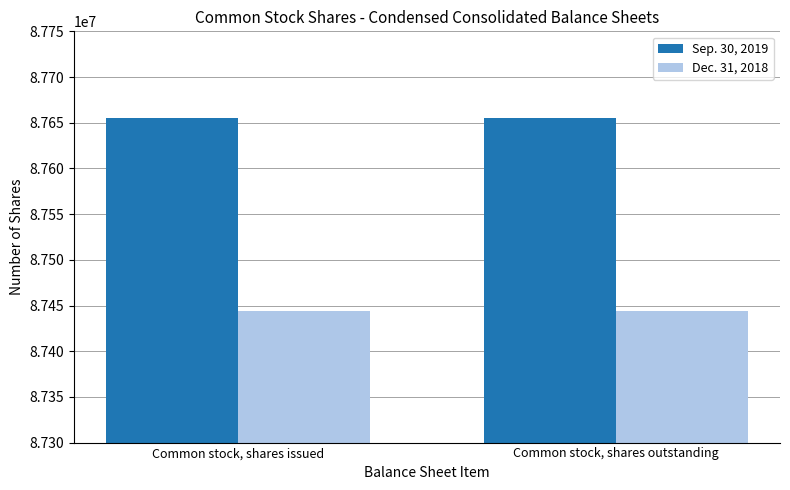

Does the chart contain stacked bars?

No